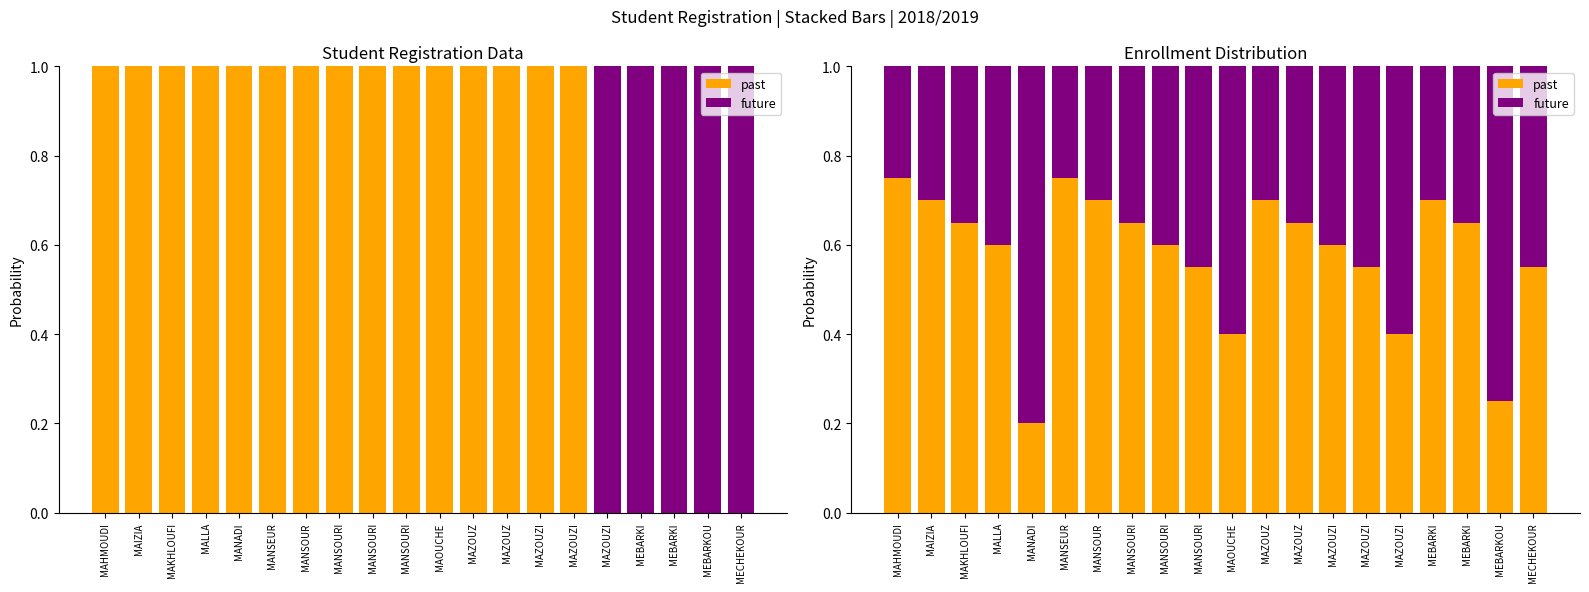

Between MANSOUR and MAZOUZI, which series saw the biggest shift?

future